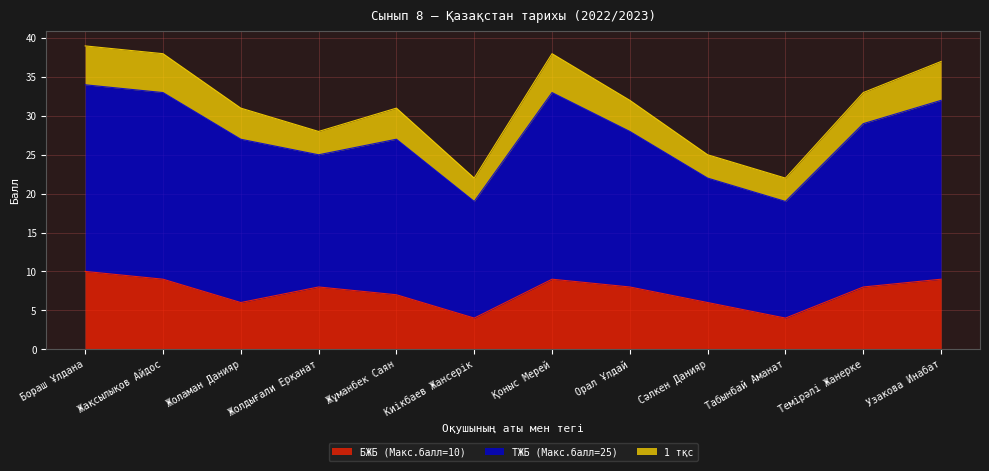

True or false: БЖБ (Макс.балл=10) and ТЖБ (Макс.балл=25) intersect in this chart.

False